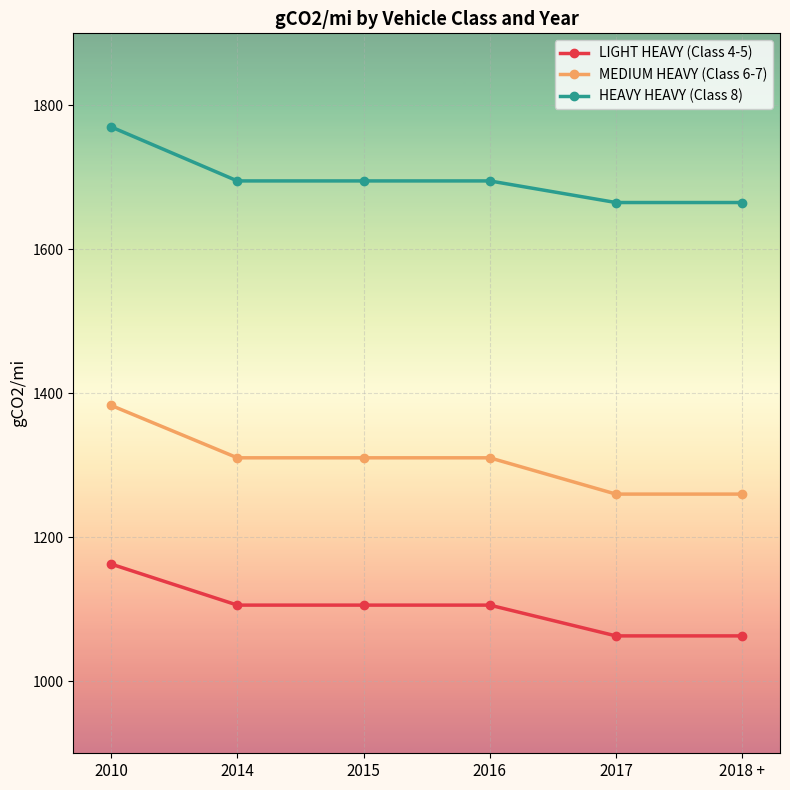

What is the label of the 4th point from the left?

2016